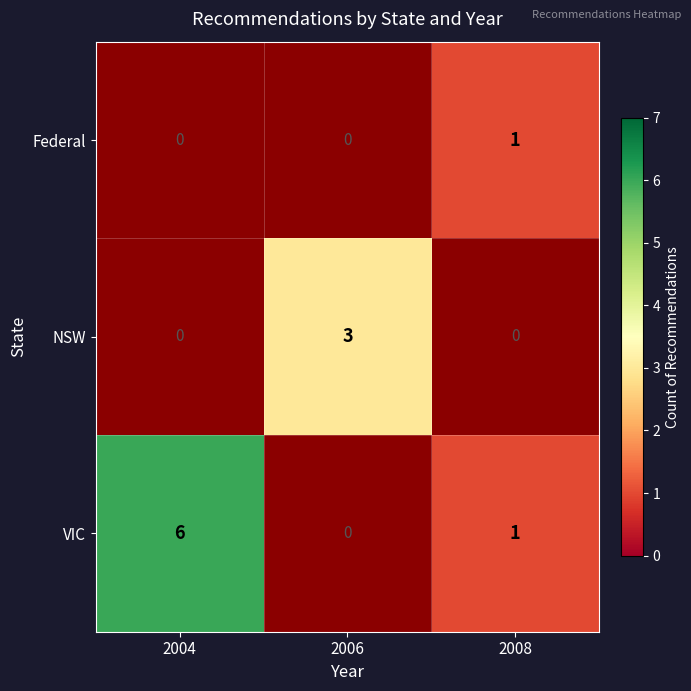

Between 2008 and 2006, which is larger?

2006